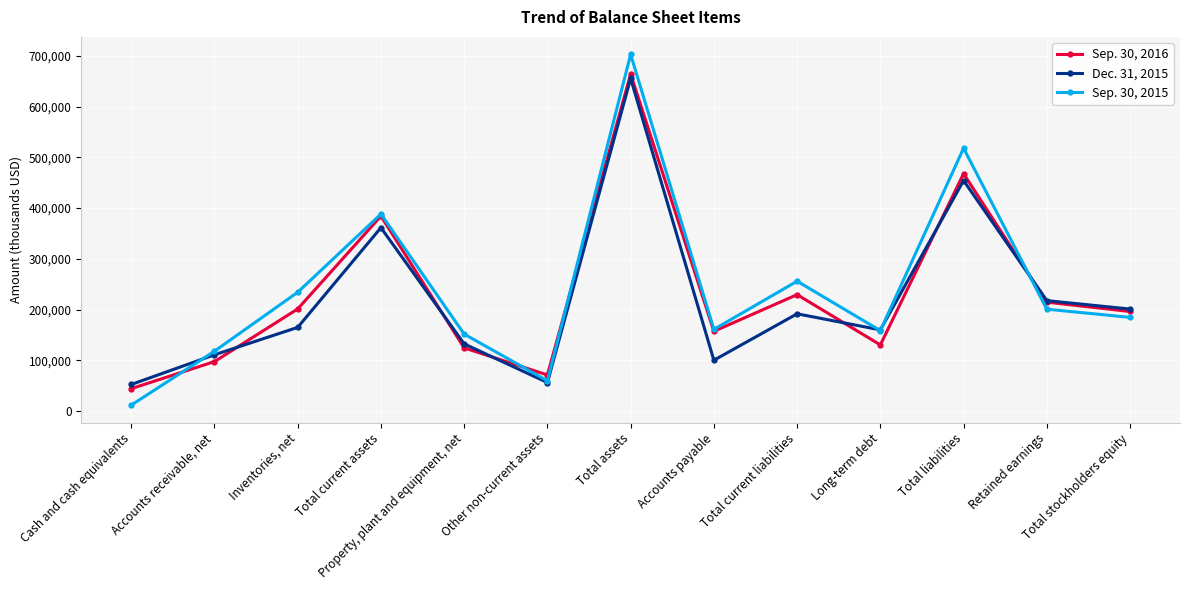

Rank the categories by Sep. 30, 2016 value from highest to lowest.

Total assets, Total liabilities, Total current assets, Total current liabilities, Retained earnings, Inventories, net, Total stockholders equity, Accounts payable, Long-term debt, Property, plant and equipment, net, Accounts receivable, net, Other non-current assets, Cash and cash equivalents